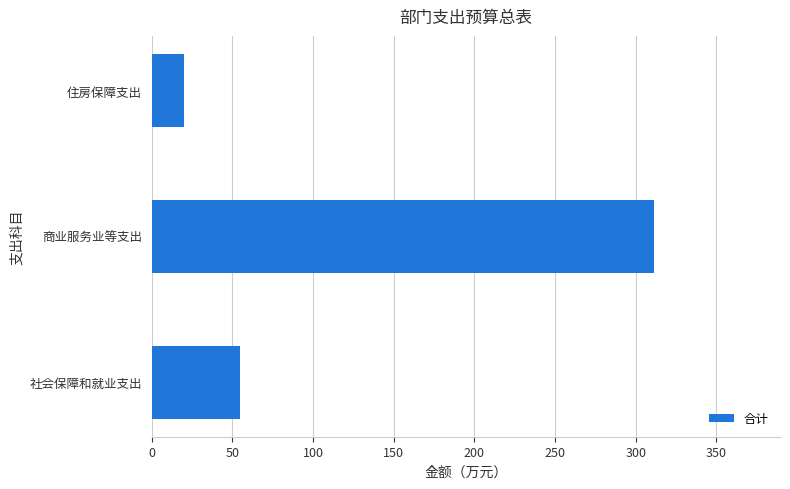

At which category does the chart reach its minimum across all series?

住房保障支出